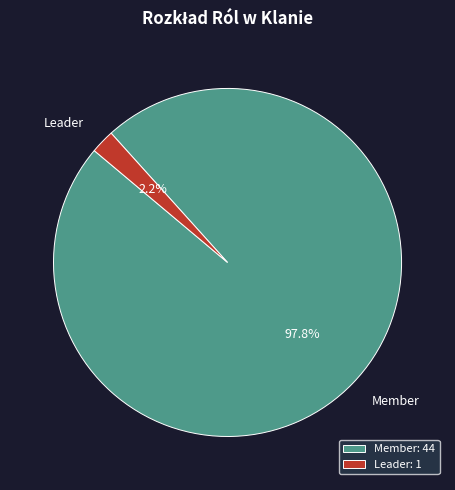

To the nearest percent, what is the combined percentage of Member and Leader?

100%